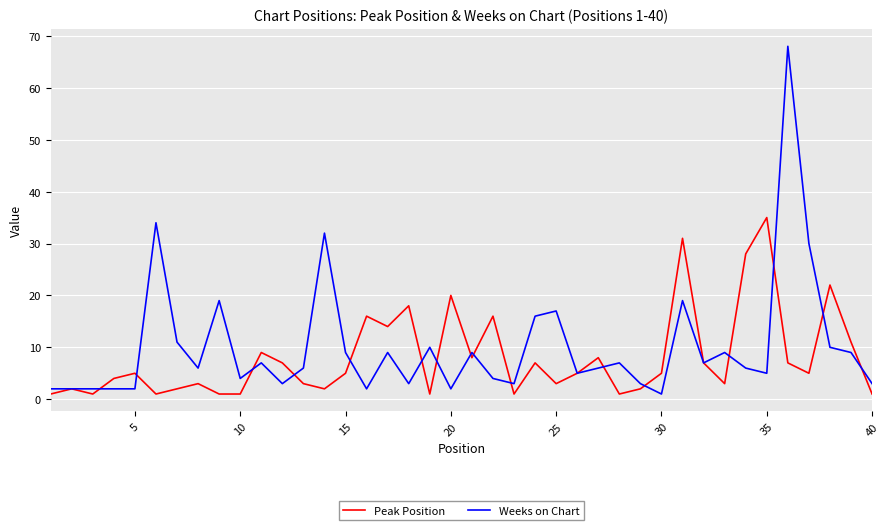

Which series has the widest spread of values?

Weeks on Chart